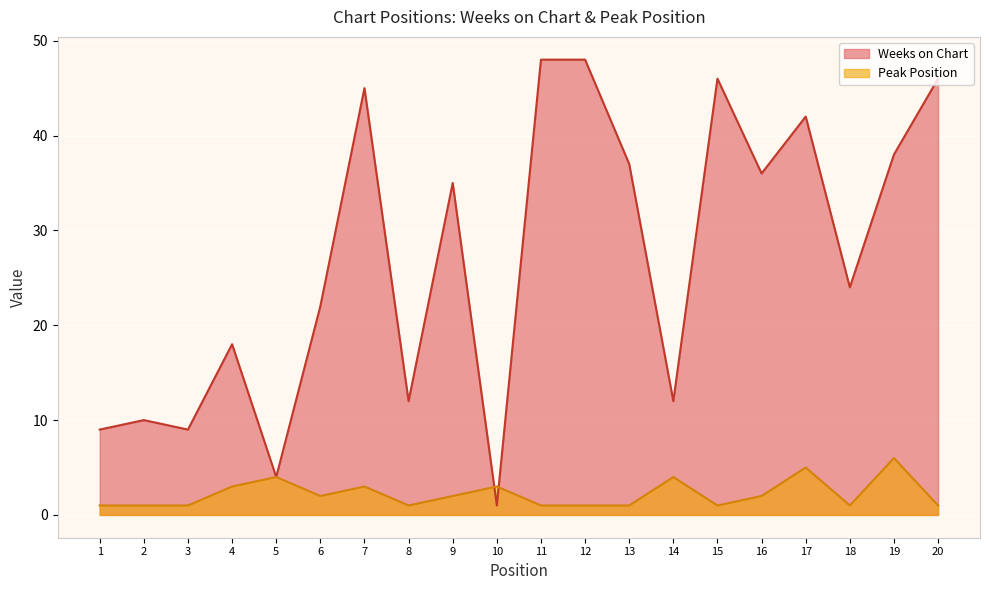

What is the average value of the Peak Position series?

2